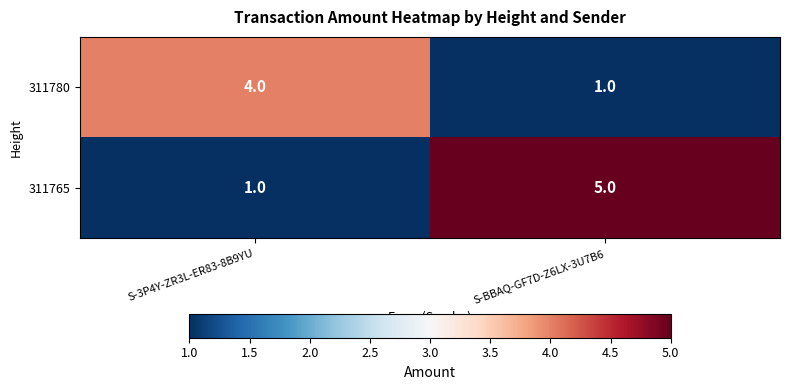

Reading left to right, list all the values displayed in this chart.

311780: S-3P4Y-ZR3L-ER83-8B9YU=4	S-BBAQ-GF7D-Z6LX-3U7B6=1
311765: S-3P4Y-ZR3L-ER83-8B9YU=1	S-BBAQ-GF7D-Z6LX-3U7B6=5